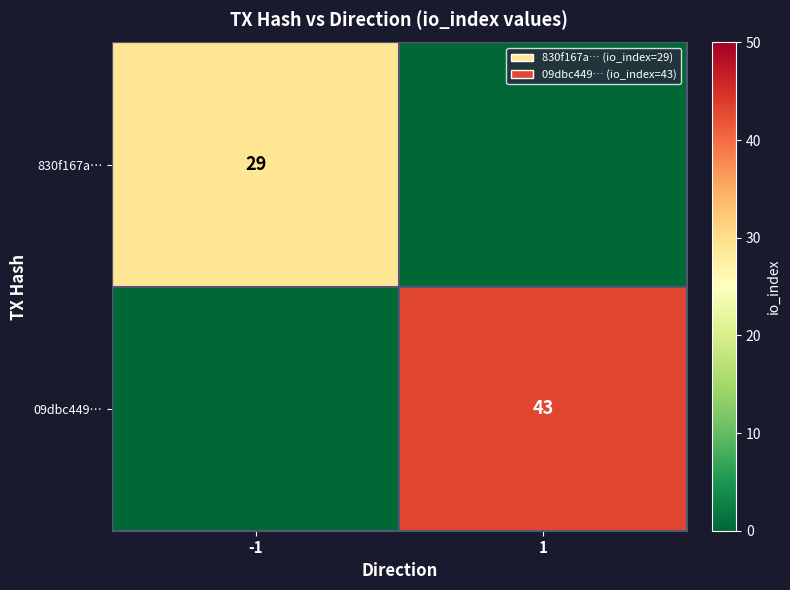

Is it true that 09dbc449… equals 43 at 1?

True